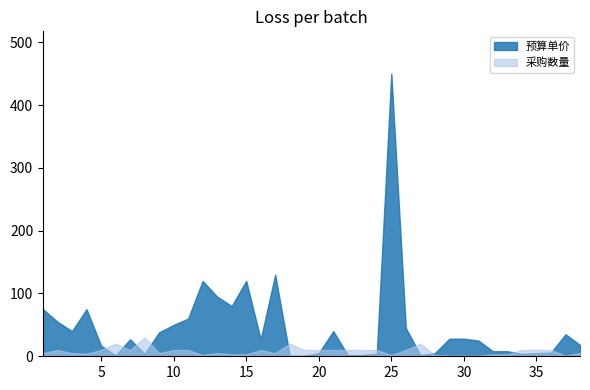

Rank the series by their maximum value, from highest to lowest.

预算单价, 采购数量